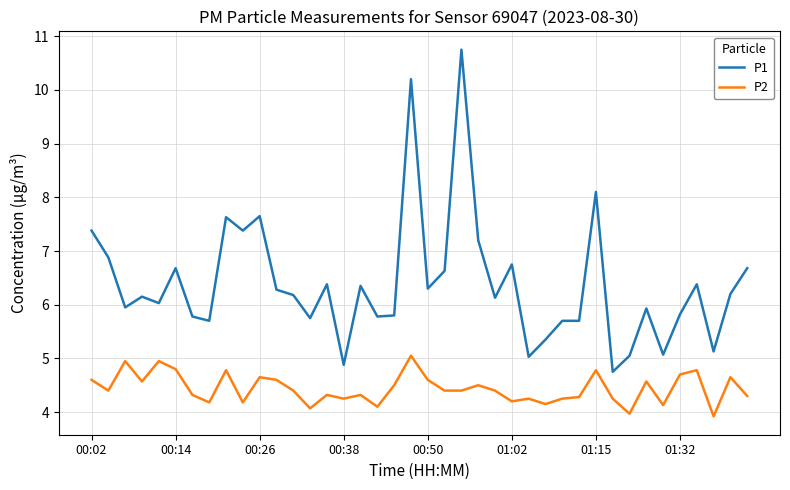

True or false: P1 and P2 intersect in this chart.

False